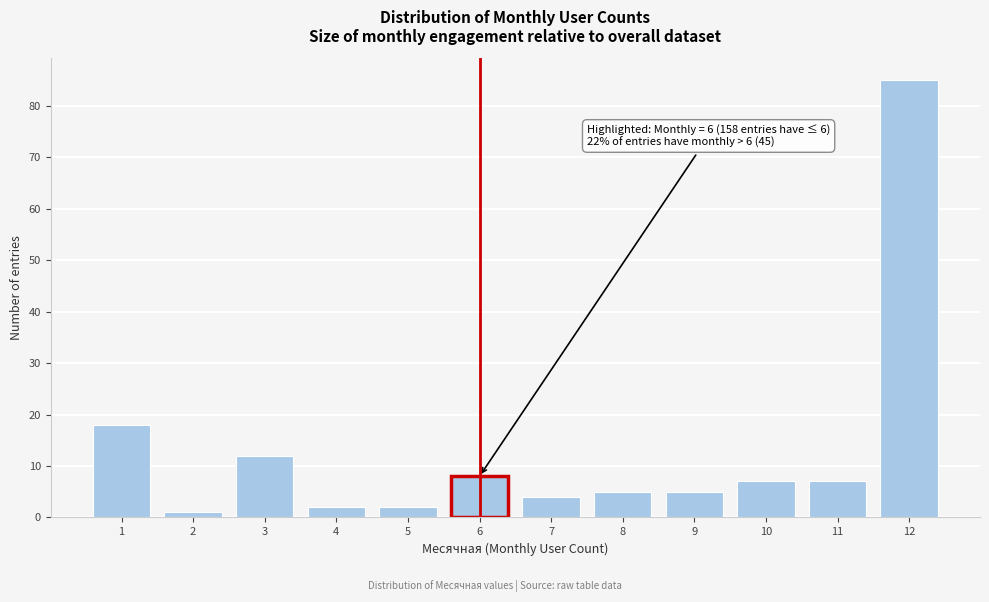

Reading right to left, list all the values displayed in this chart.

85	7	7	5	5	4	8	2	2	12	1	18